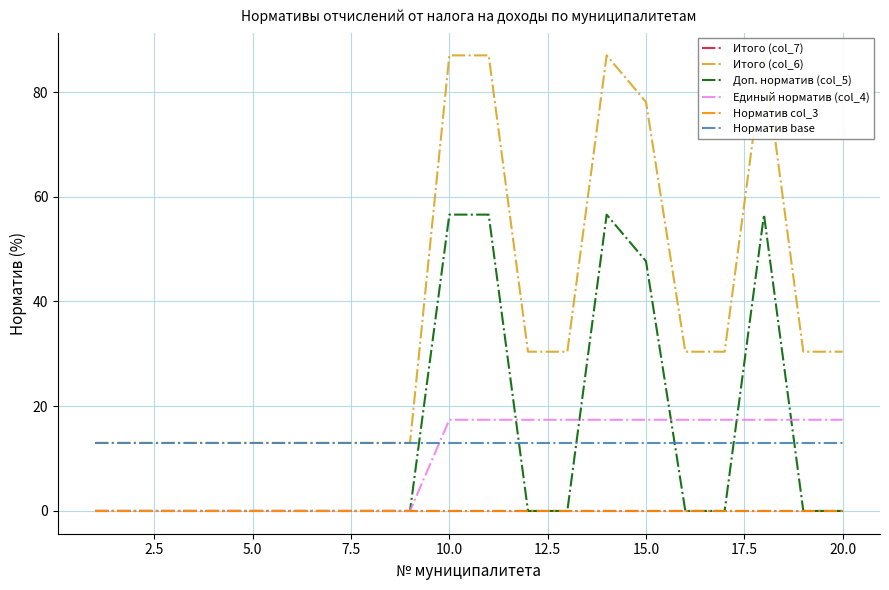

Which series has the largest total across all categories?

Итого (col_6)